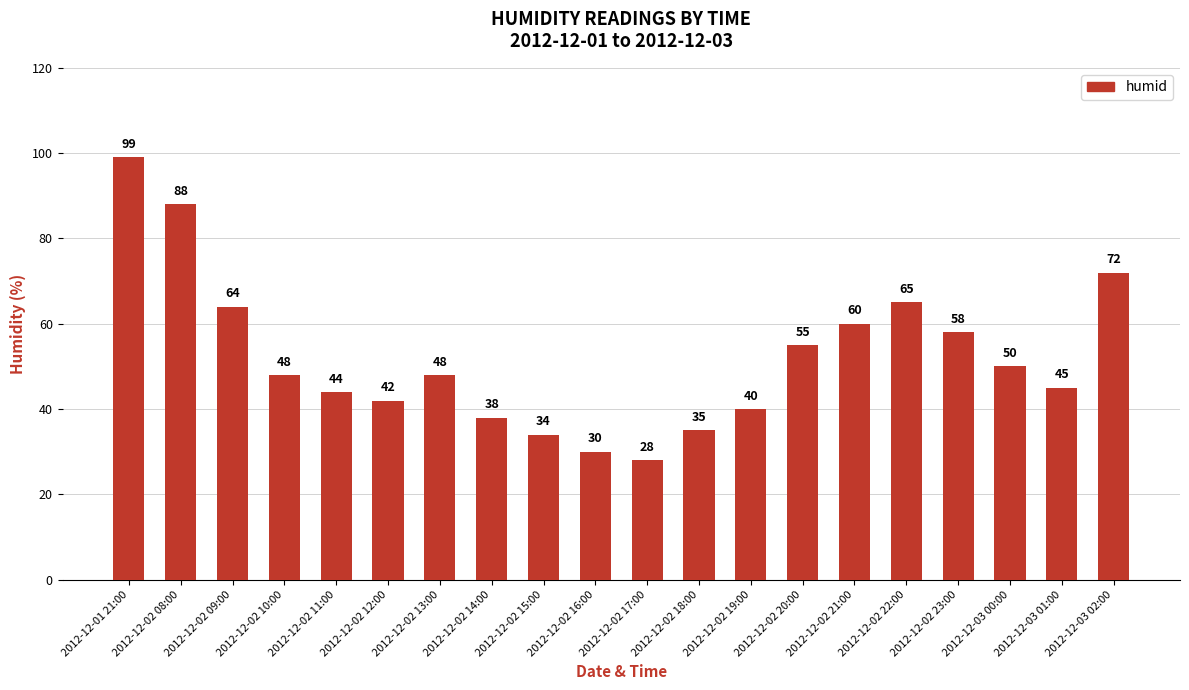

How many values are below 48?

9